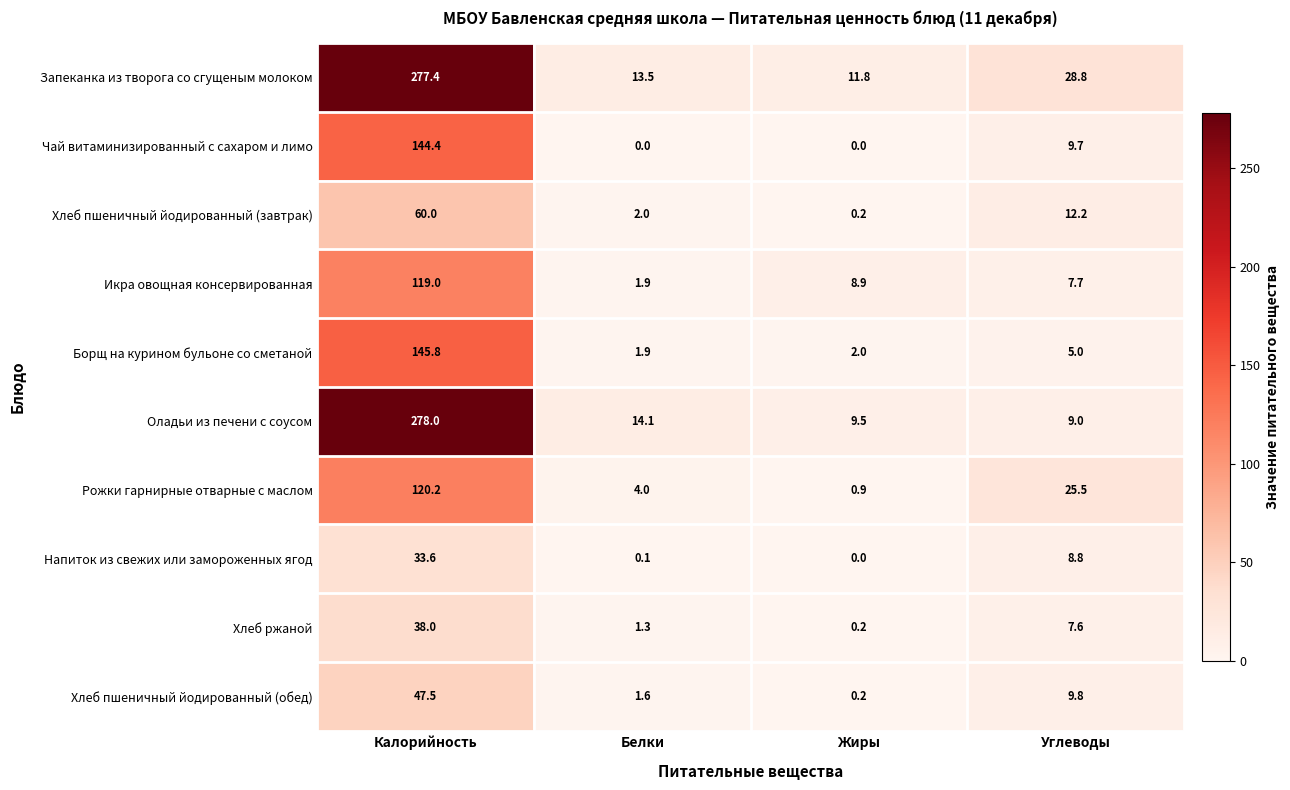

True or false: Напиток из свежих или замороженных ягод has a value of 0.1 at Белки.

True